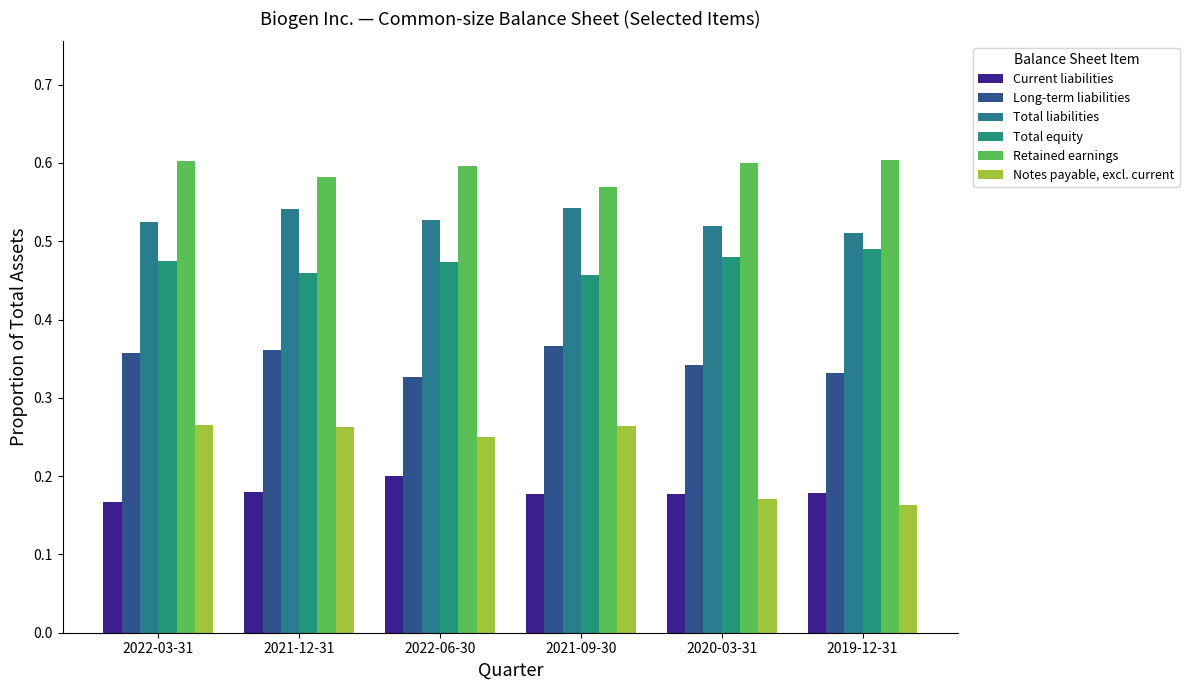

How many bars are there in total?

36